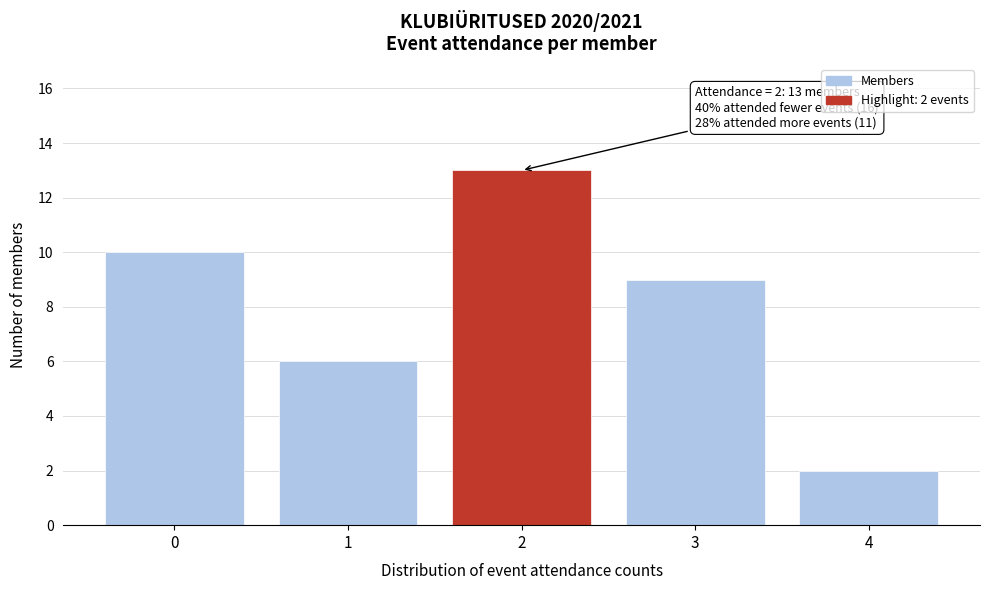

Reading left to right, what are all the values shown in this chart?

10	6	13	9	2